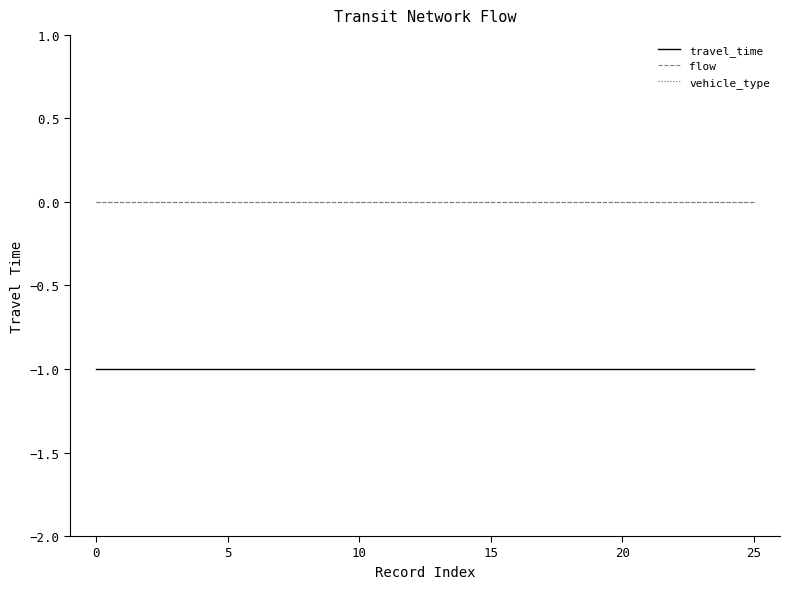

Does the chart display data point markers on the line(s)?

No